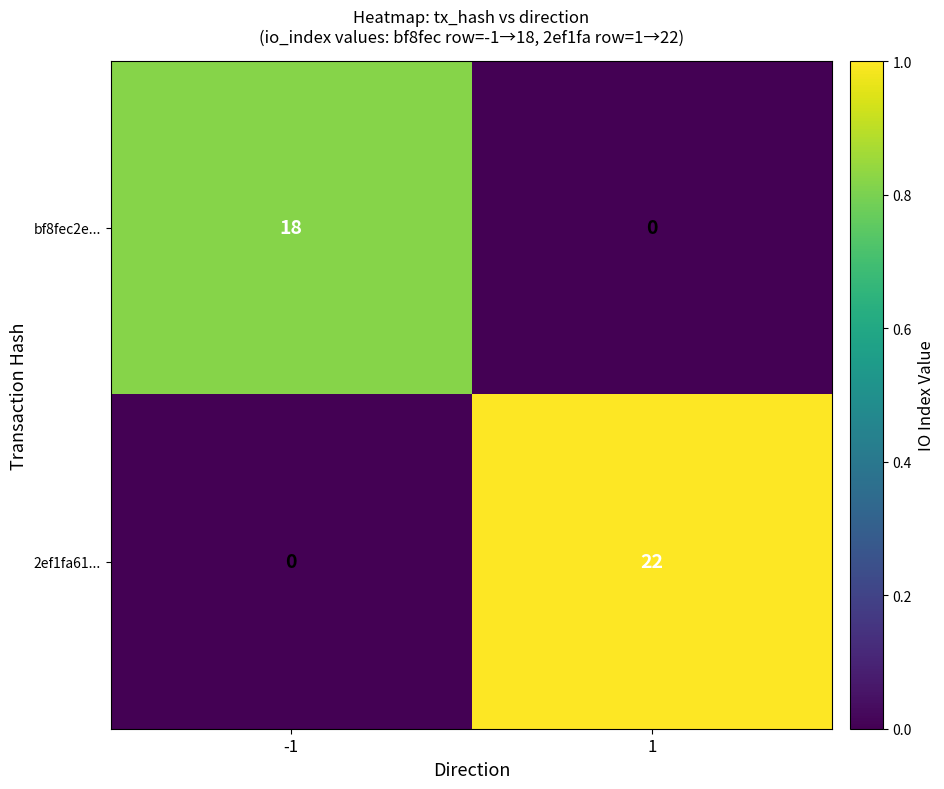

At how many categories does at least one series exceed 0?

2